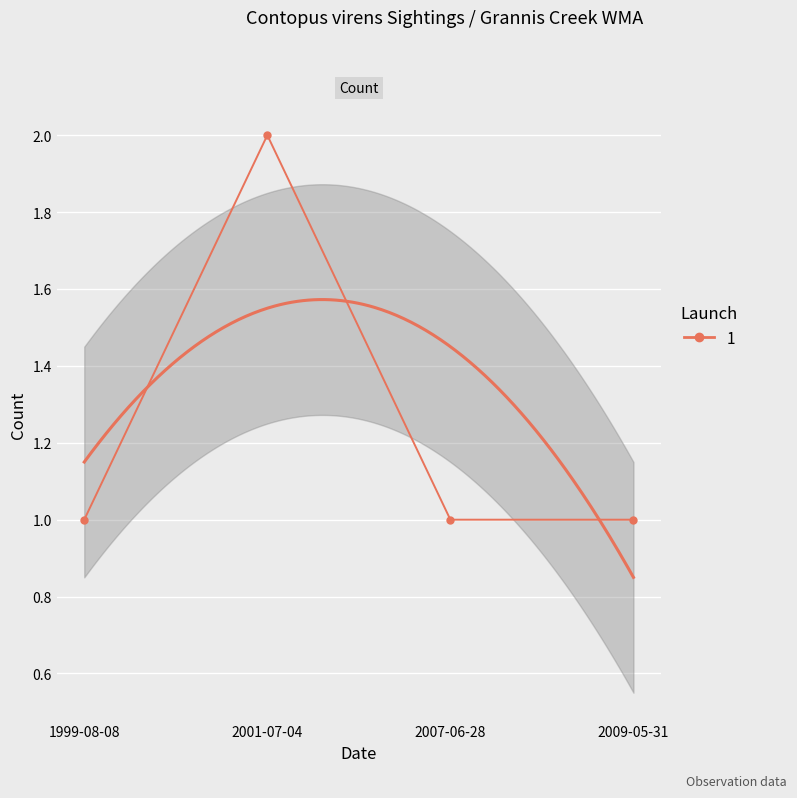

Count the values in the range 1 to 2.

4